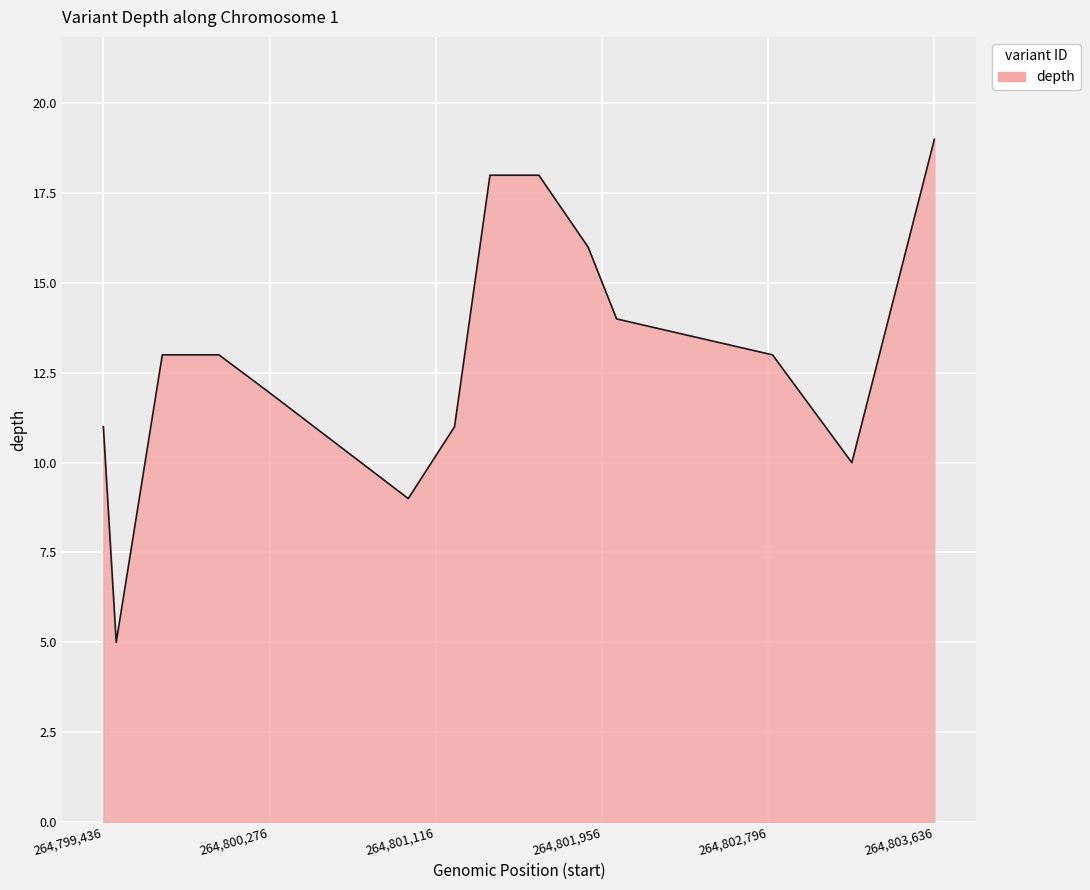

What is the minimum value shown in the chart?

5